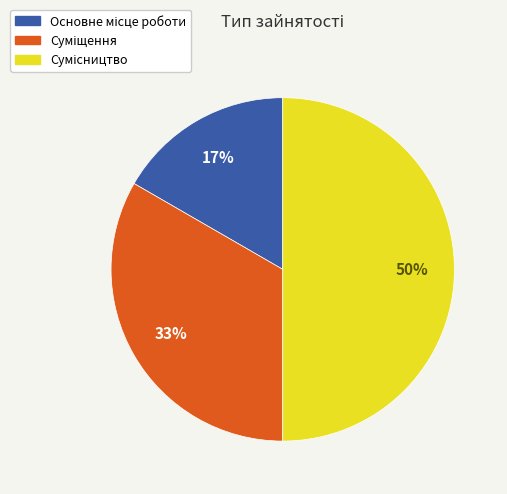

To the nearest percent, what is the difference between the largest and smallest slice percentages?

33%